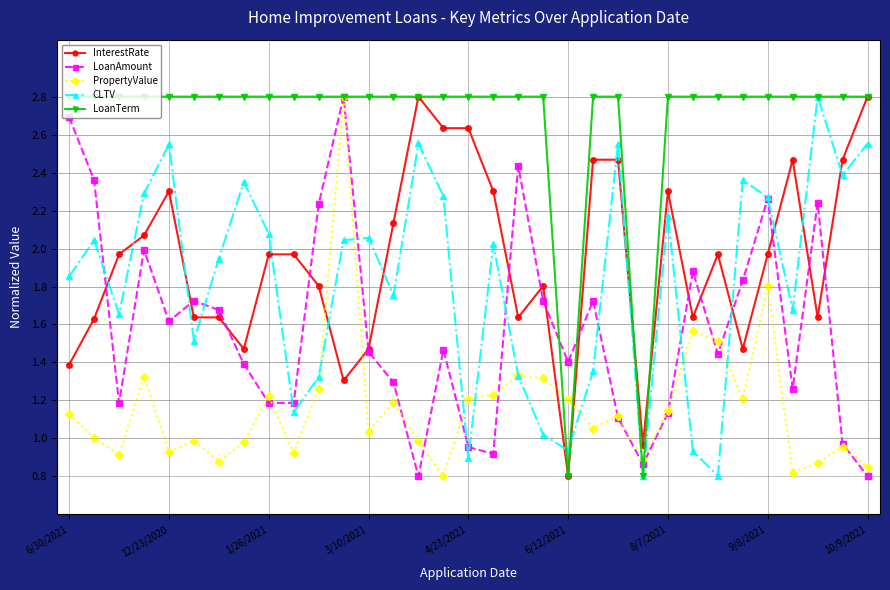

How many intersections are there between InterestRate and CLTV?

15